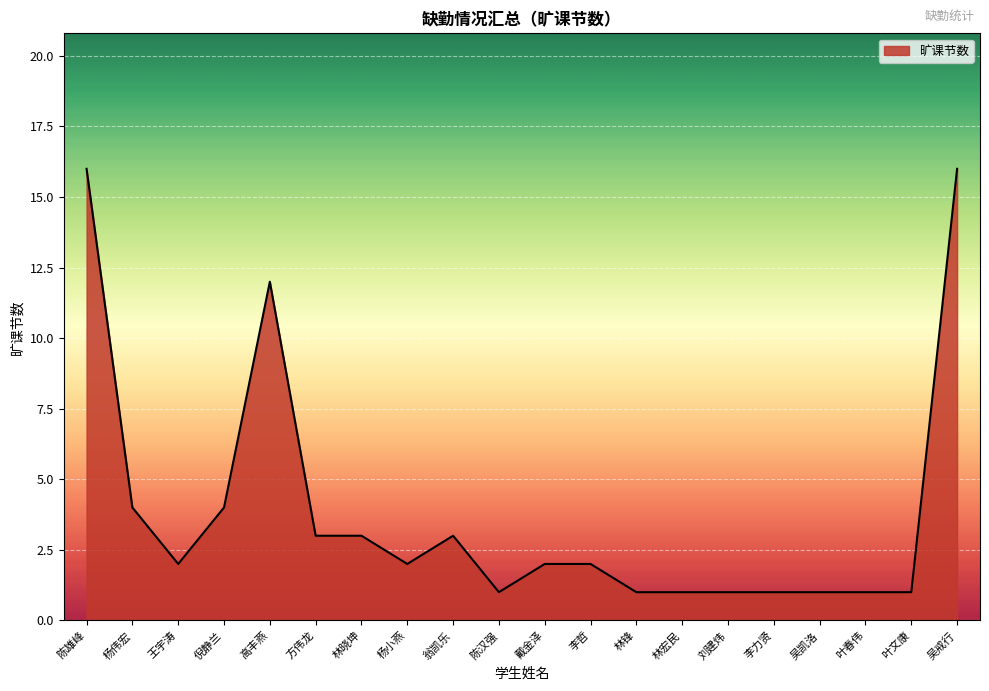

Reading right to left, transcribe all the data shown in this chart.

吴戒行=16	叶文康=1	叶春伟=1	吴凯洛=1	李力贤=1	刘建炜=1	林宏民=1	林锋=1	李哲=2	戴金泽=2	陈汉强=1	翁凯乐=3	杨小燕=2	林晓坤=3	方伟龙=3	高丰燕=12	倪静兰=4	王宇涛=2	杨伟宏=4	陈雄峰=16